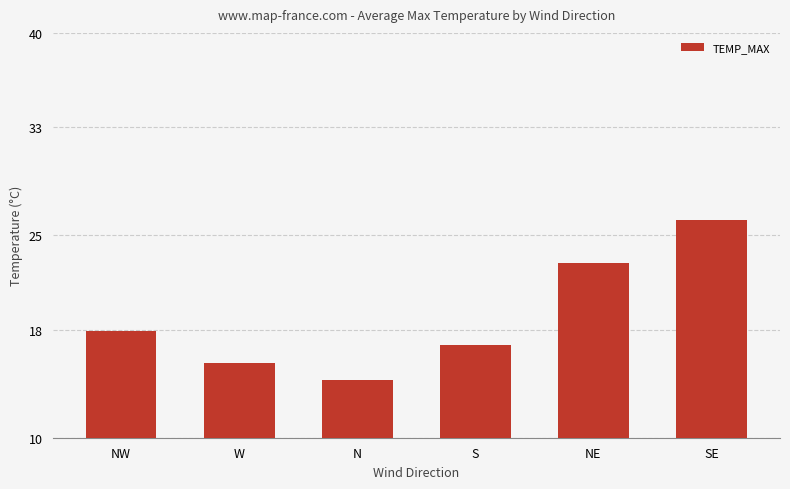

List the labels in order of value, smallest first.

N, W, S, NW, NE, SE